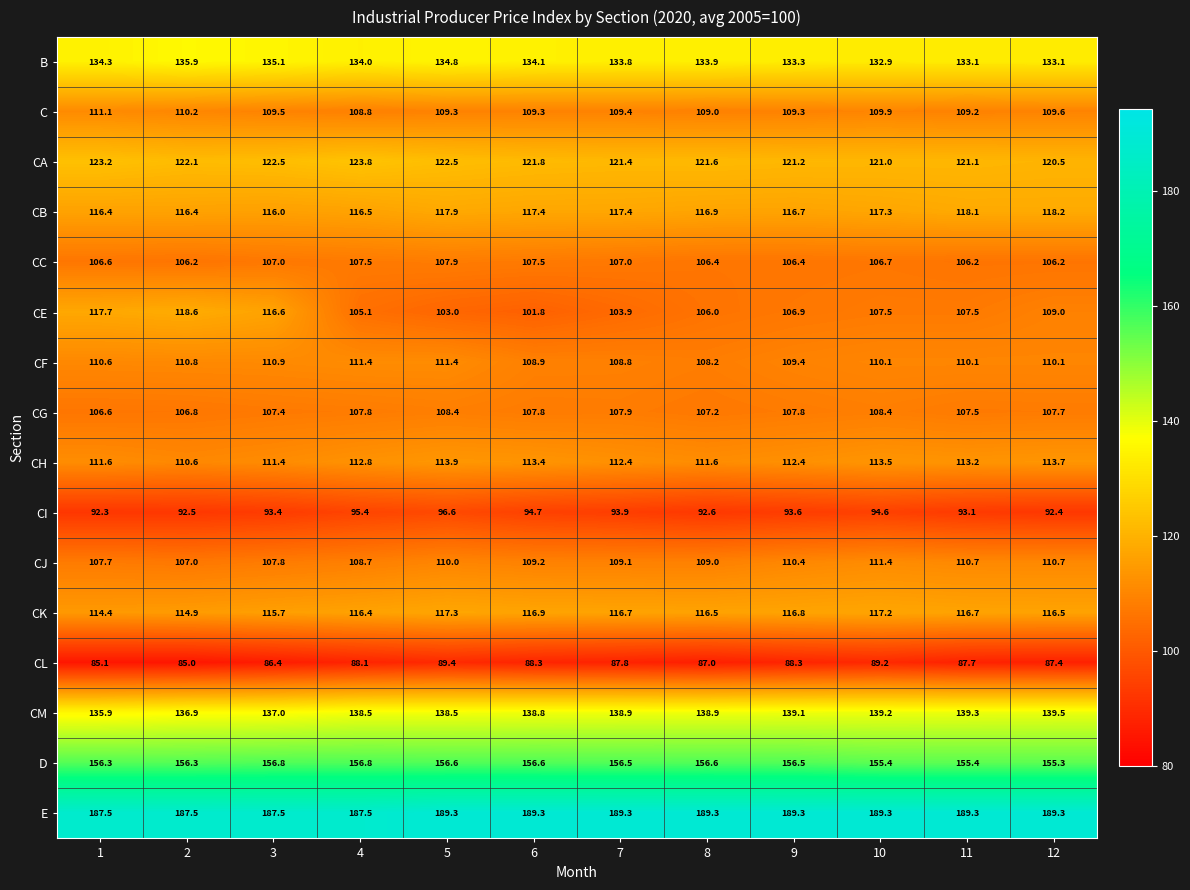

Count the E values in the range 187 to 189.

4